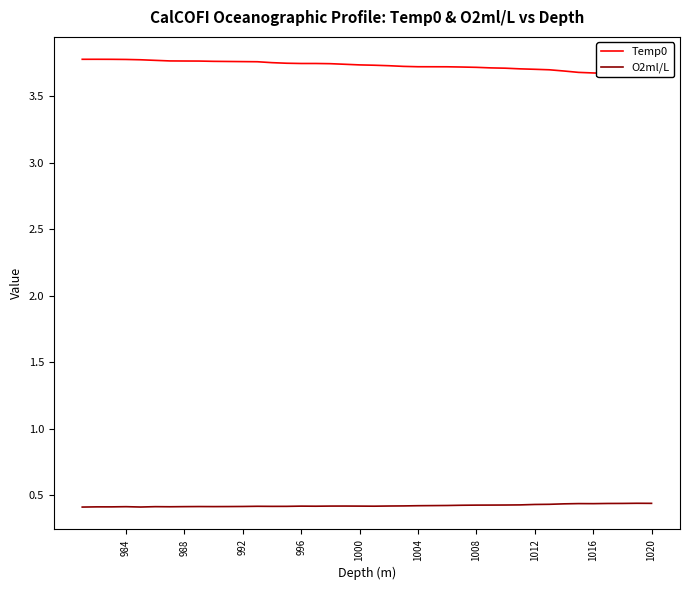

True or false: O2ml/L has more than 1 interior local peaks.

True